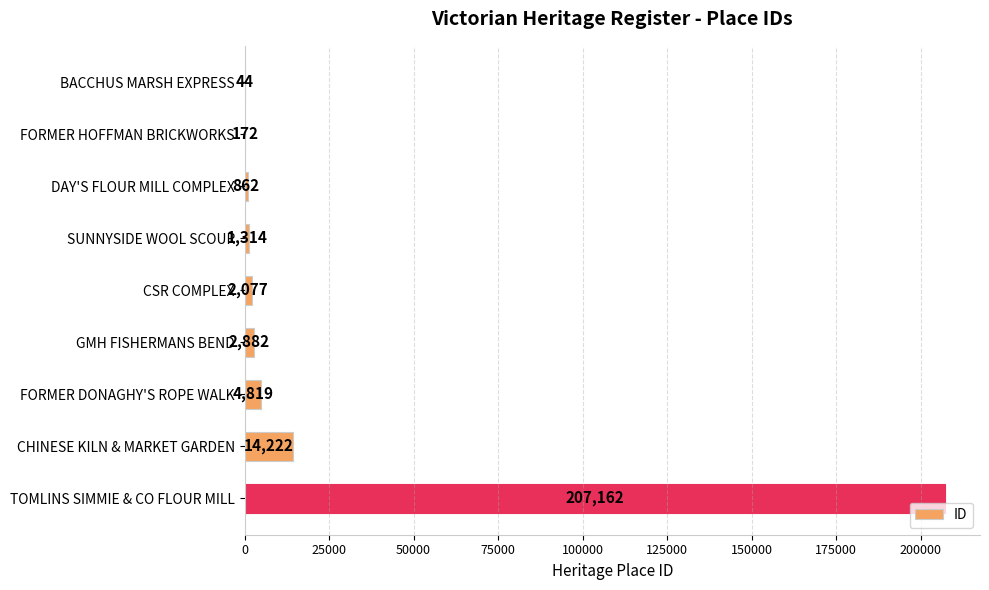

What is the greatest value displayed?

207162